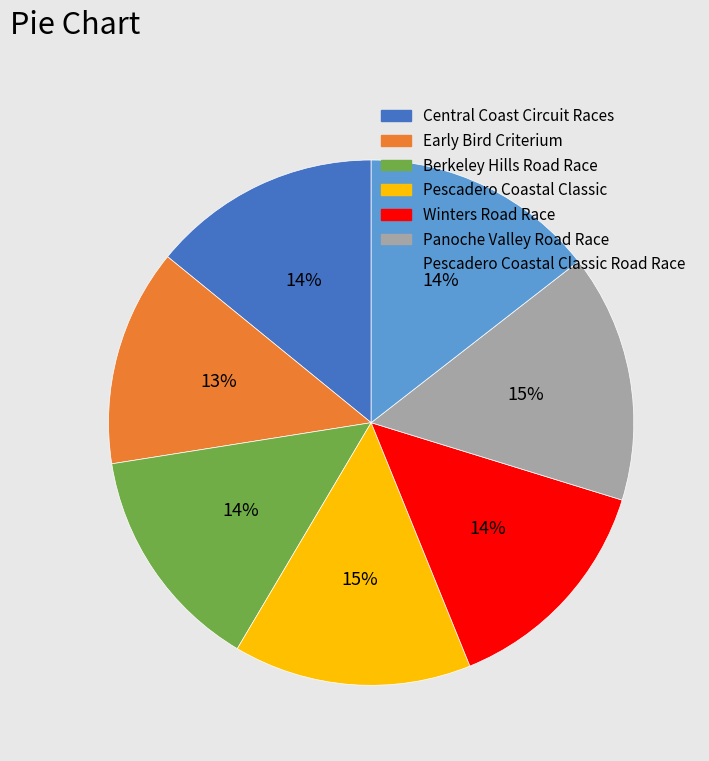

How many slices are in this pie chart?

7